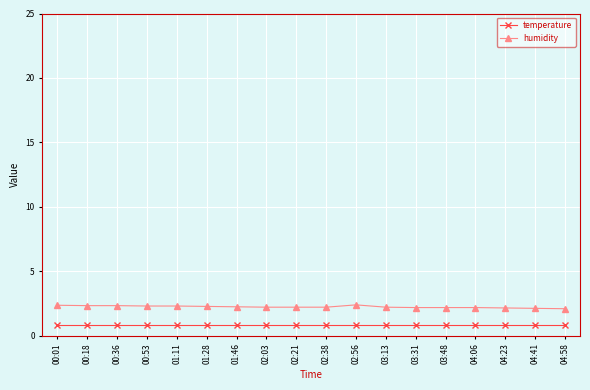

True or false: humidity has more than 0 interior local peaks.

True